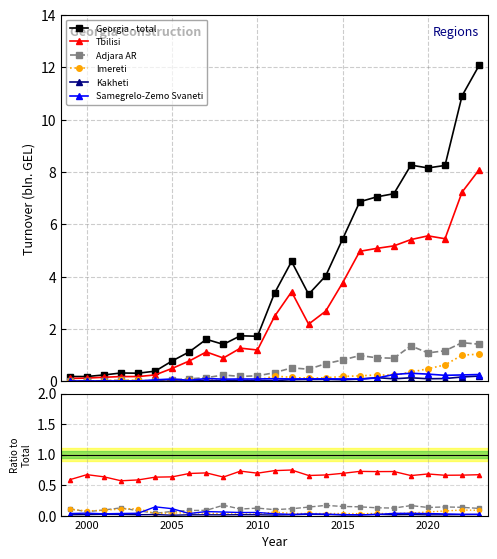

Which series has the widest spread of values?

Georgia - total